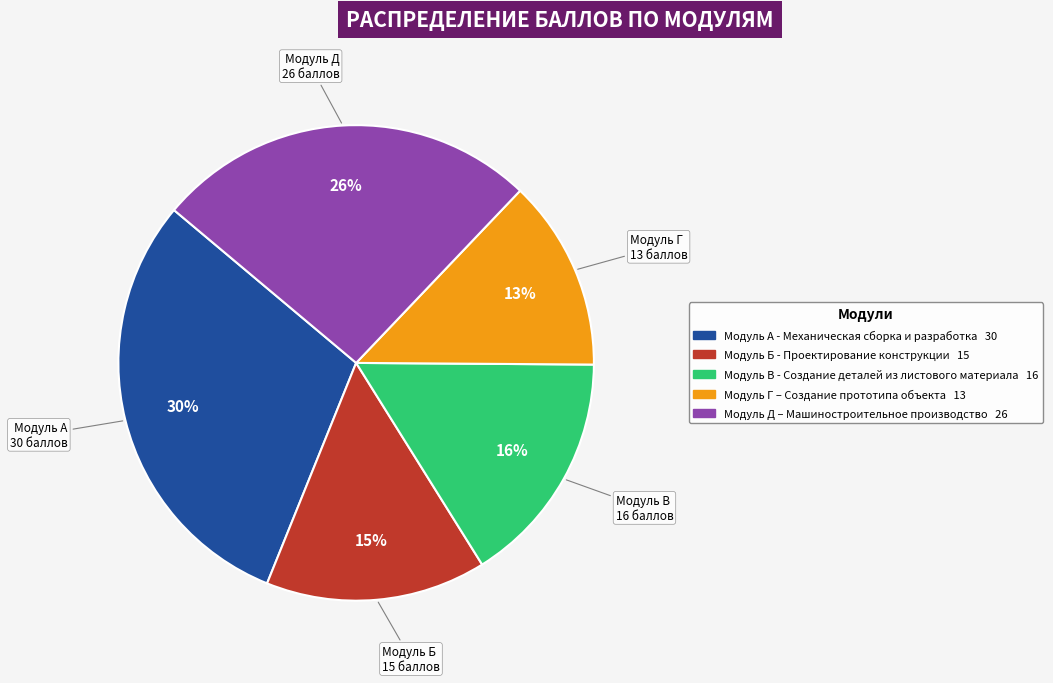

How many segments does this pie chart have?

5